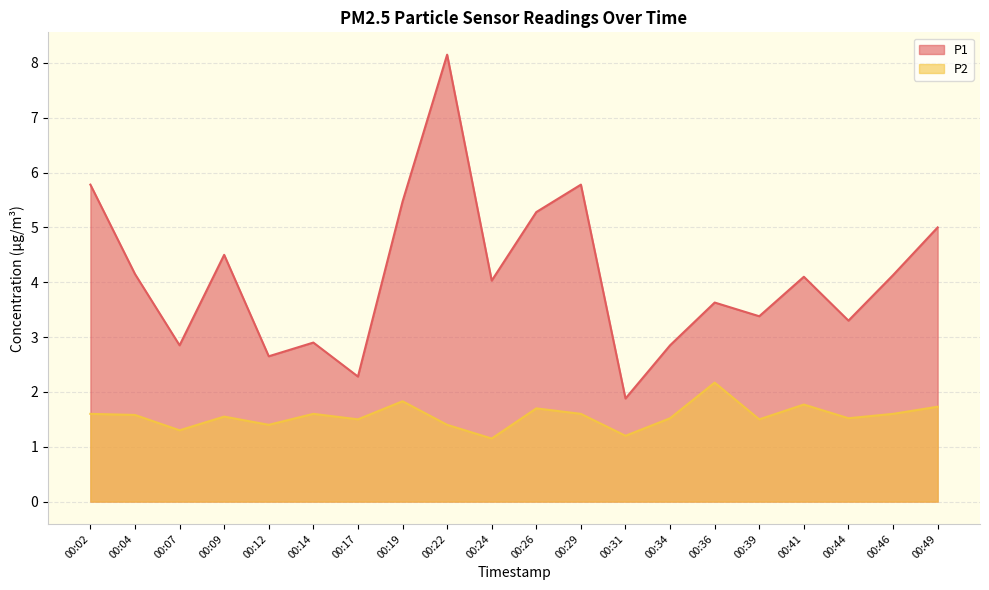

What value does the P1 series have at 00:07?

2.9